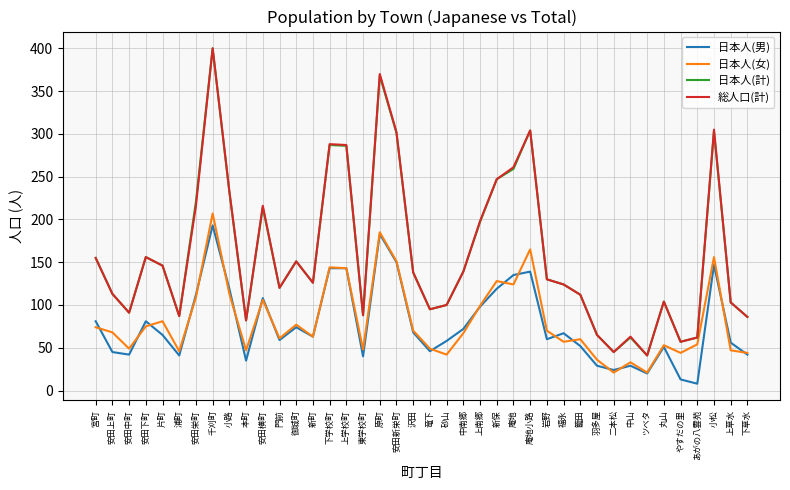

True or false: 日本人(男) and 総人口(計) intersect in this chart.

False